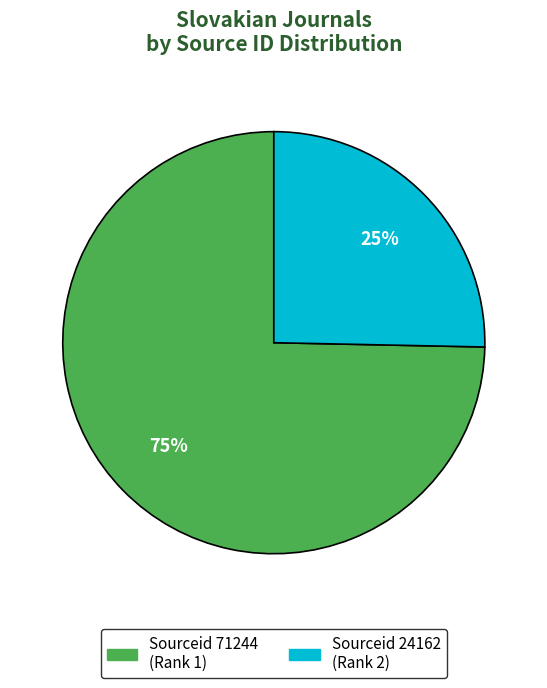

Is there any slice that represents more than half of the pie?

Yes